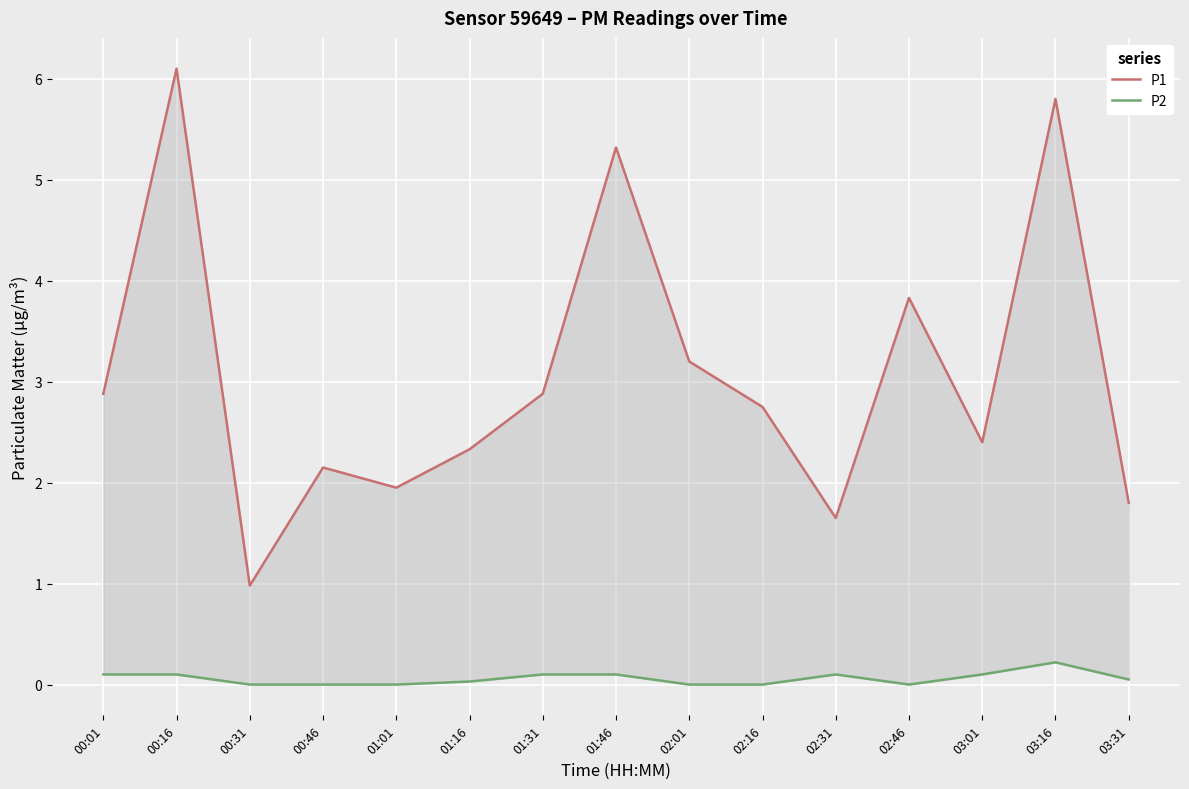

What is the difference between the second highest and minimum values in the P2 series?

0.1